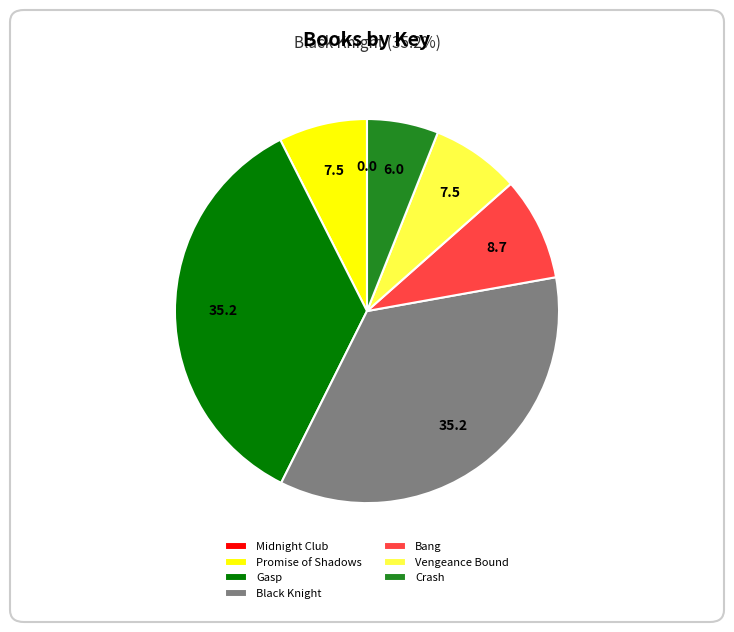

Is it true that Crash is 6% of the pie?

True